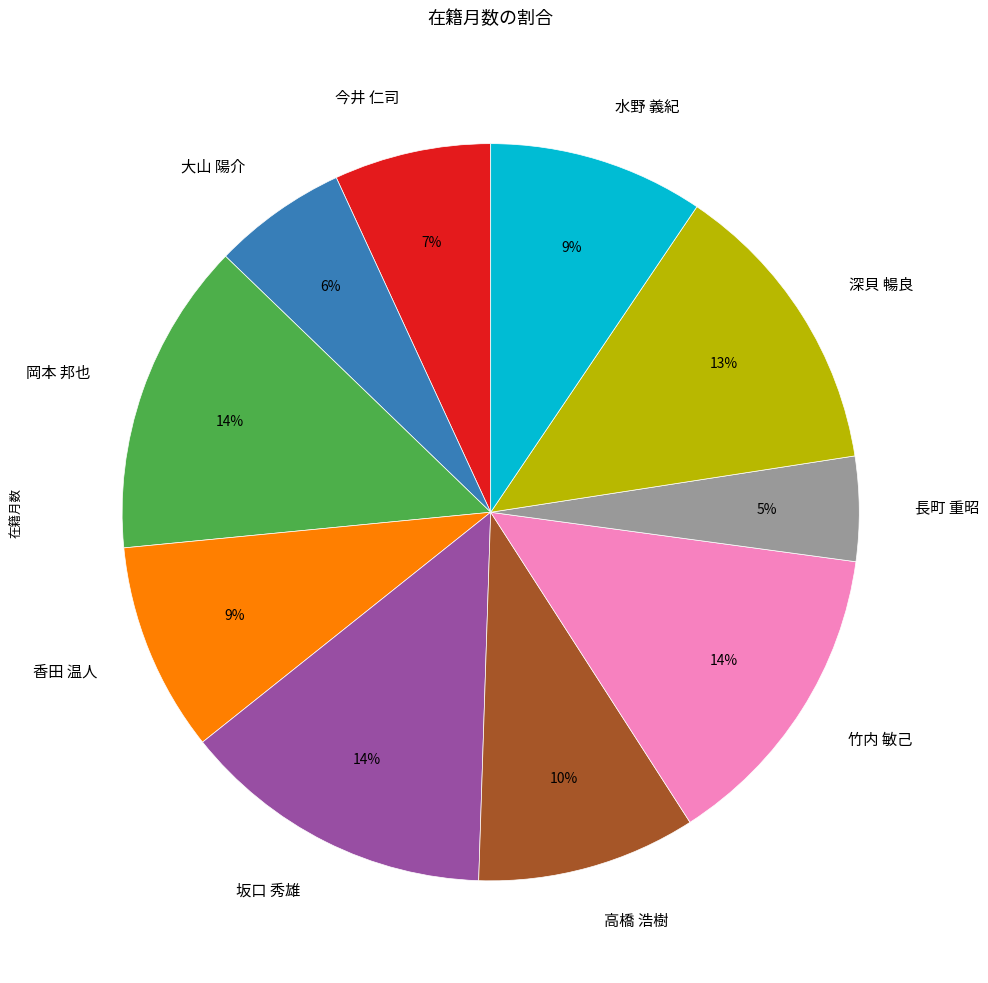

To the nearest percent, what is the combined percentage of 坂口 秀雄 and 深貝 暢良?

27%